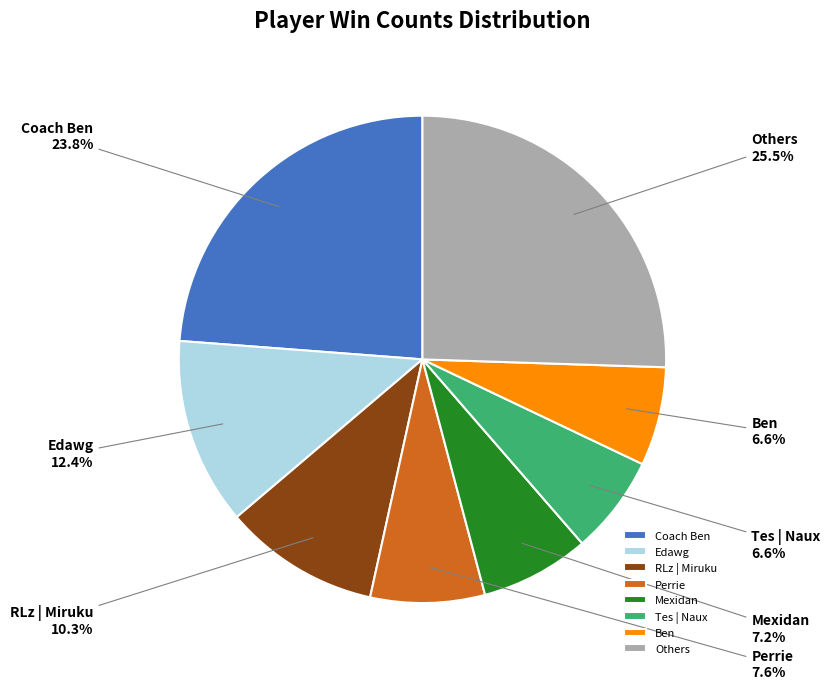

Which slice is the largest?

Others